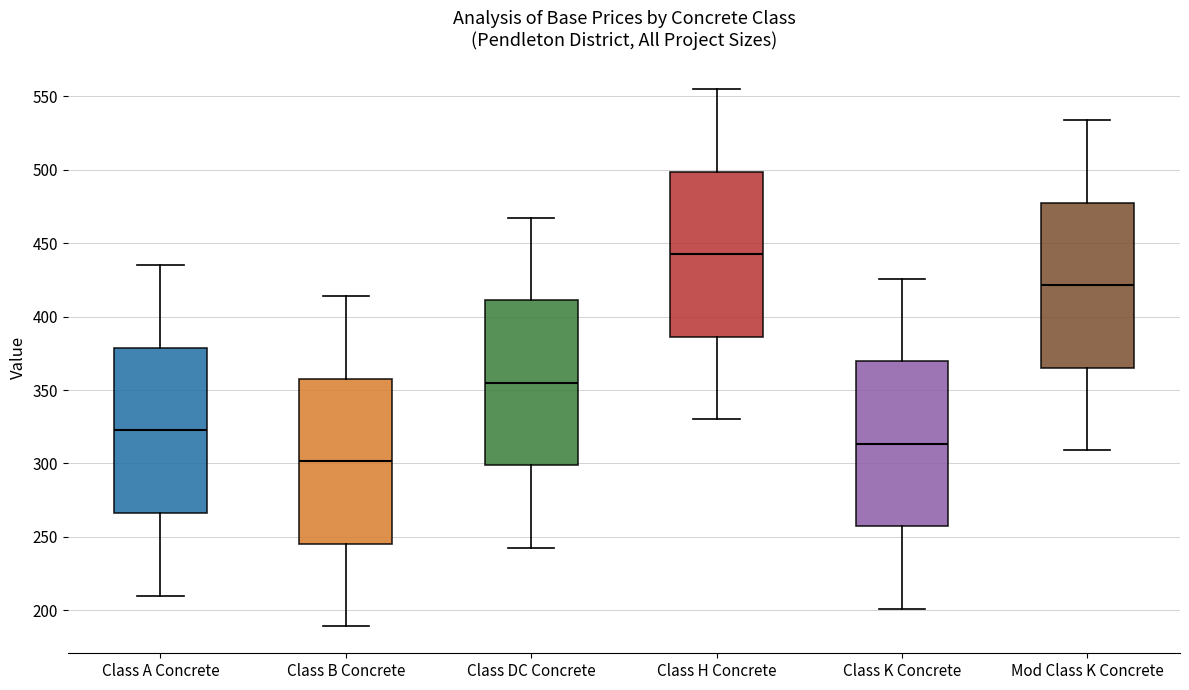

Reading left to right, transcribe this box plot: for each box, give where its median line is, the range the box spans, and where its two whiskers end, as read against the y-axis. The values are not printed on the chart, so give them approximately, as read against the axis.

Class A Concrete: median 325, box 265 to 380, whiskers 210 to 435
Class B Concrete: median 300, box 245 to 360, whiskers 190 to 415
Class DC Concrete: median 355, box 300 to 410, whiskers 245 to 470
Class H Concrete: median 445, box 385 to 500, whiskers 330 to 555
Class K Concrete: median 315, box 255 to 370, whiskers 200 to 425
Mod Class K Concrete: median 420, box 365 to 480, whiskers 310 to 535